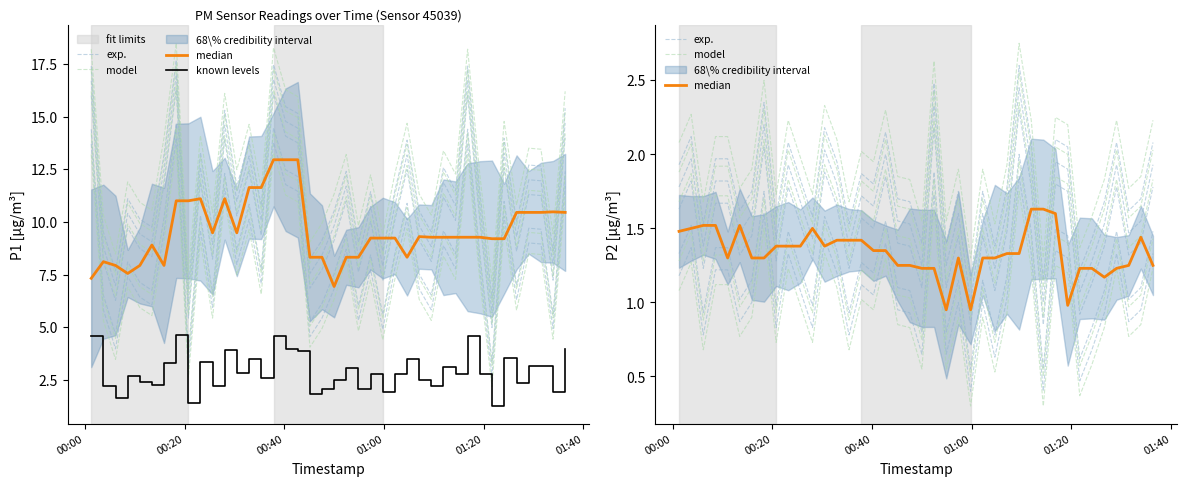

What is the average value of the median series?

1.3